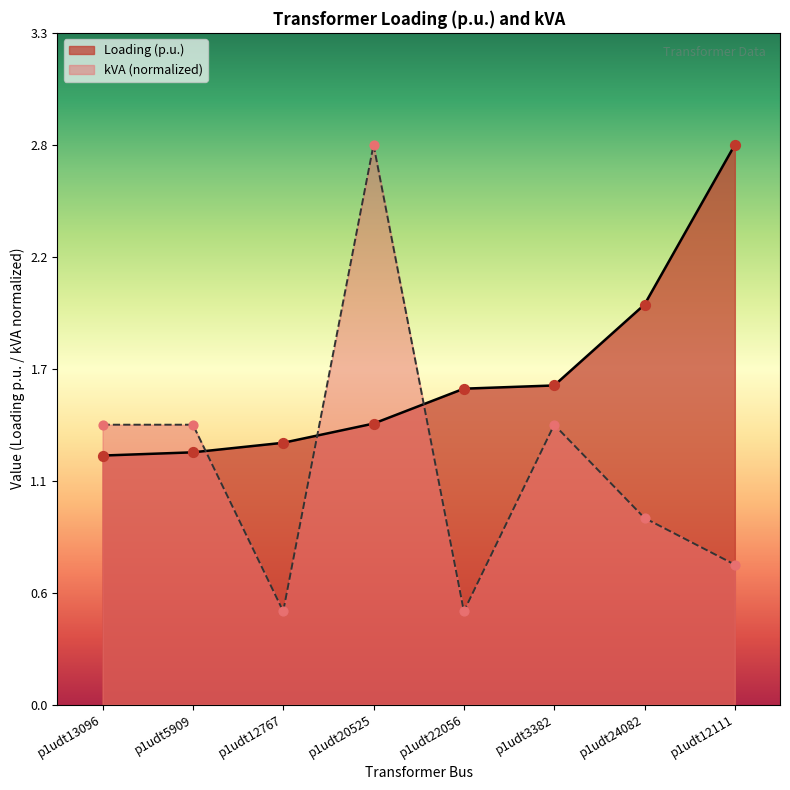

Which series contains the lowest Y value?

kVA